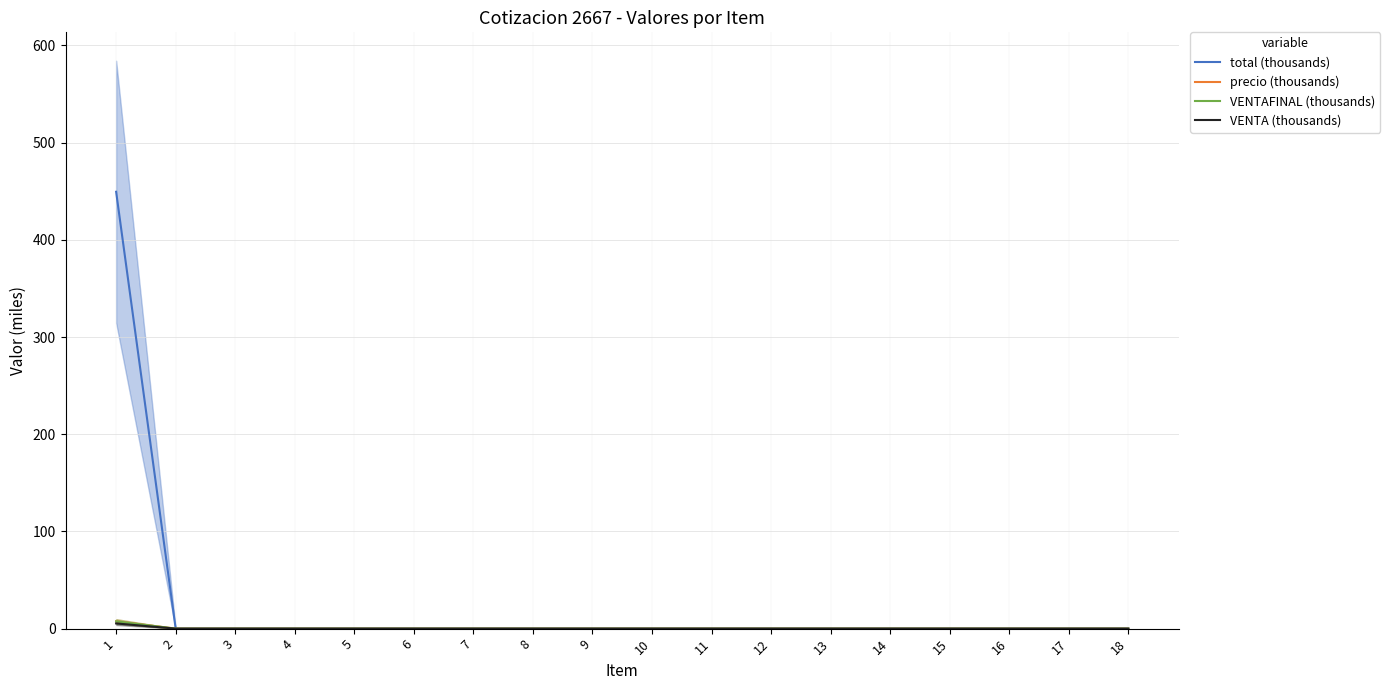

What is the maximum value for VENTA (thousands)?

5.3